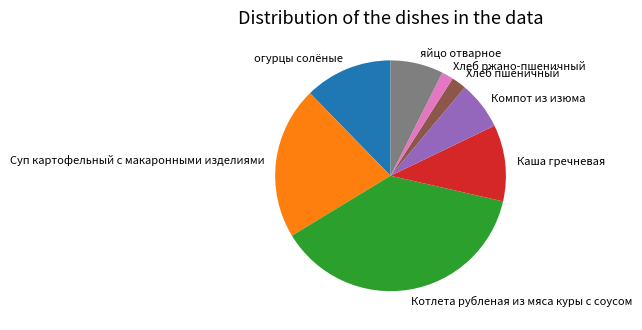

Does Суп картофельный с макаронными изделиями account for over 50% of the chart?

No